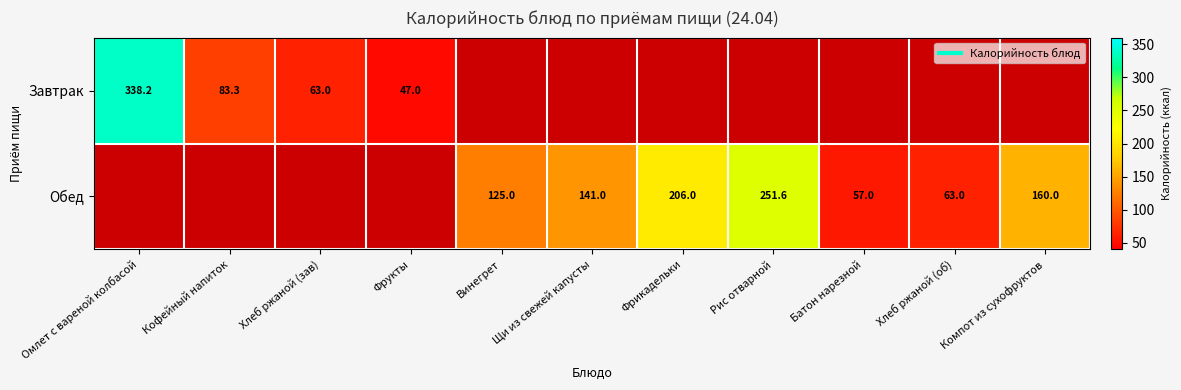

Is it true that Завтрак equals 535.3 at Омлет с вареной колбасой?

False